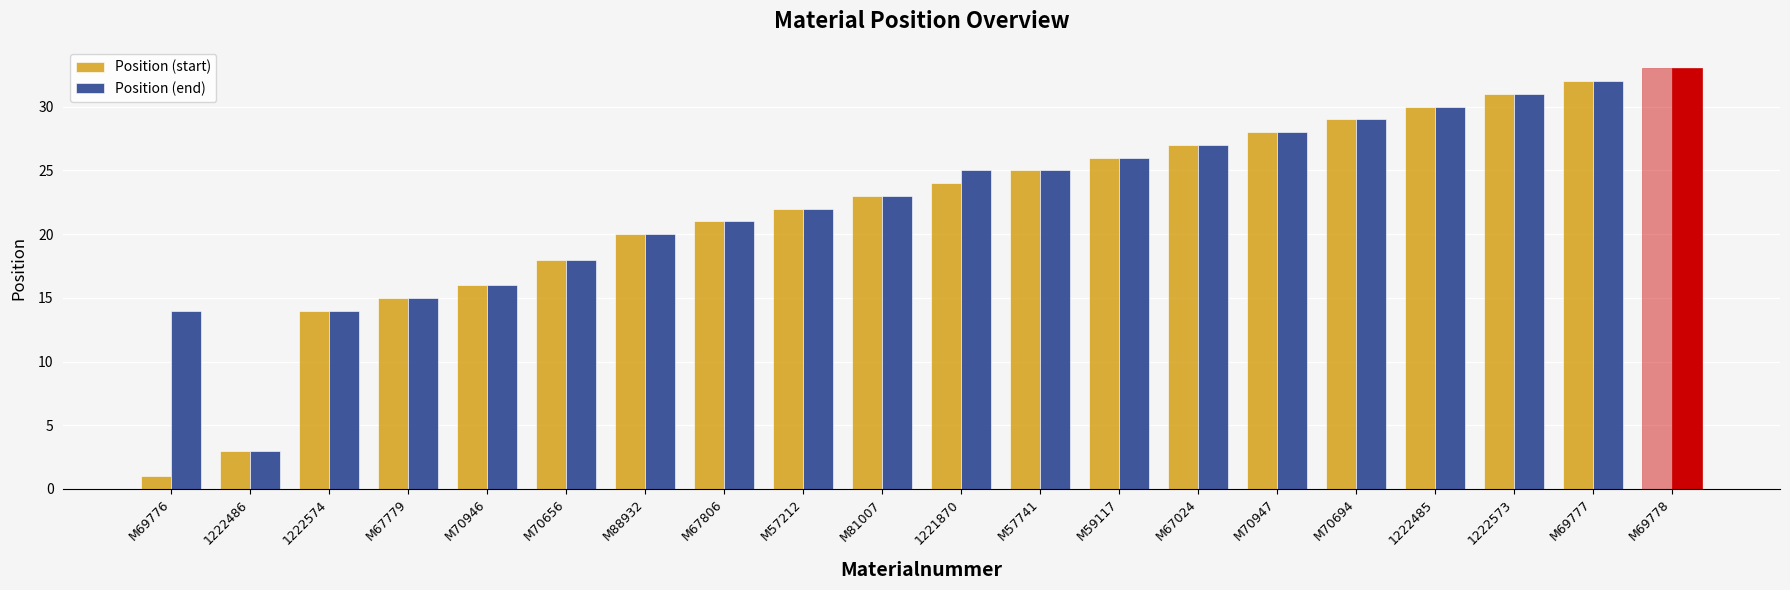

How many distinct data groups are displayed?

2